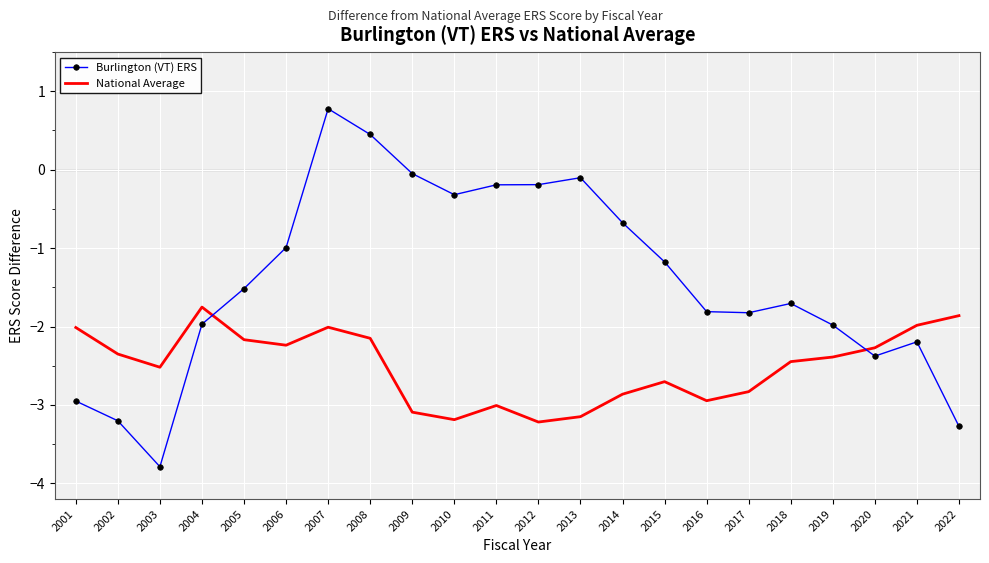

What is the spread (max minus min) of values at 2008?

2.6